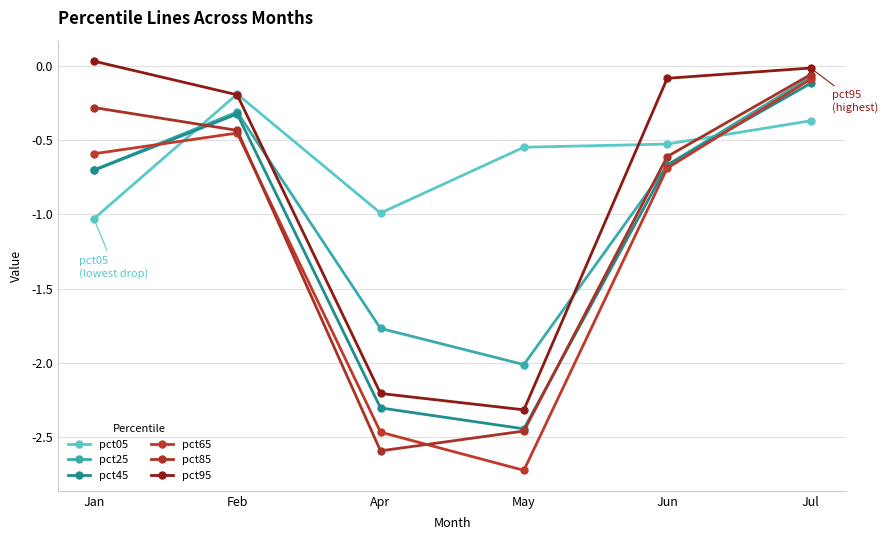

Reading left to right, extract all data points from this chart.

pct05: -1.0	-0.2	-1.0	-0.5	-0.5	-0.4
pct25: -0.7	-0.3	-1.8	-2.0	-0.7	-0.1
pct45: -0.7	-0.3	-2.3	-2.4	-0.7	-0.1
pct65: -0.6	-0.5	-2.5	-2.7	-0.7	-0.1
pct85: -0.3	-0.4	-2.6	-2.5	-0.6	-0.1
pct95: 0.0	-0.2	-2.2	-2.3	-0.1	-0.0